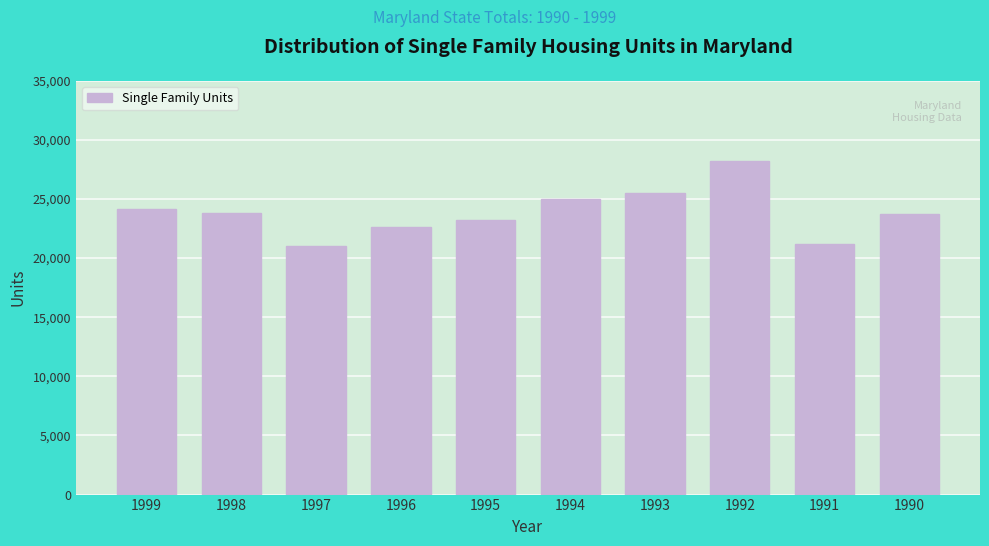

What is the difference between the maximum and second lowest values?

7017